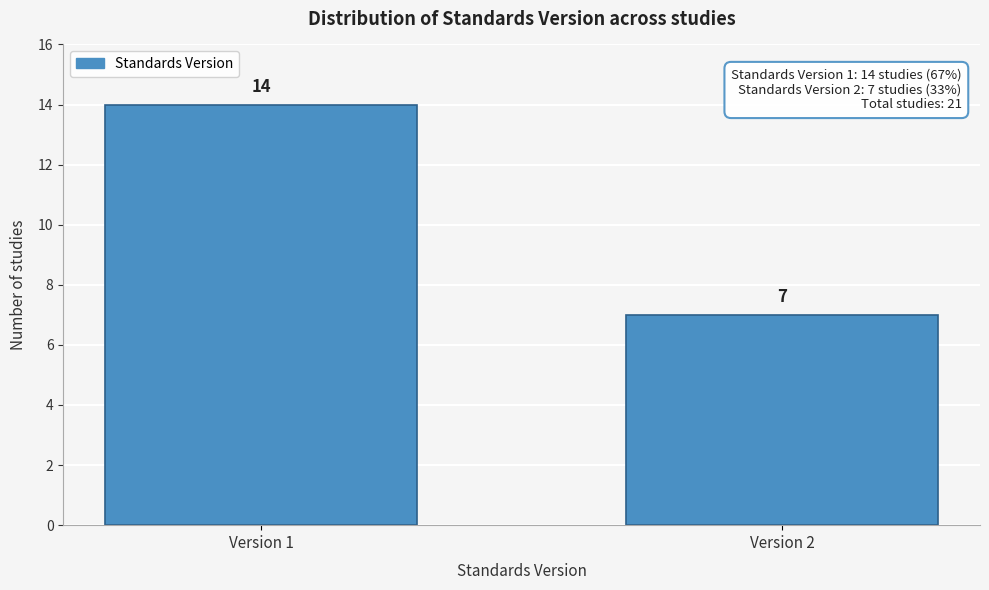

Reading left to right, transcribe all the data shown in this chart.

14	7